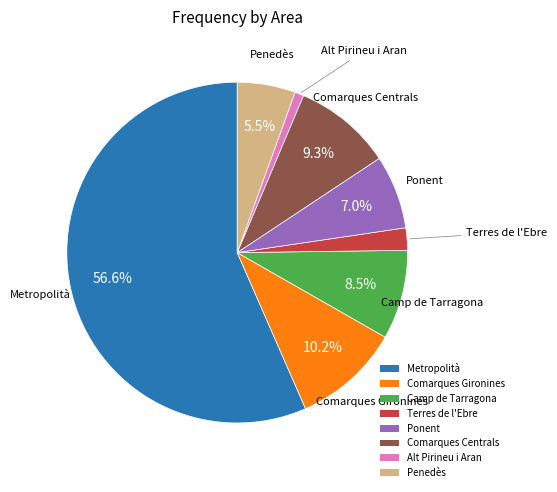

What is the majority slice?

Metropolità